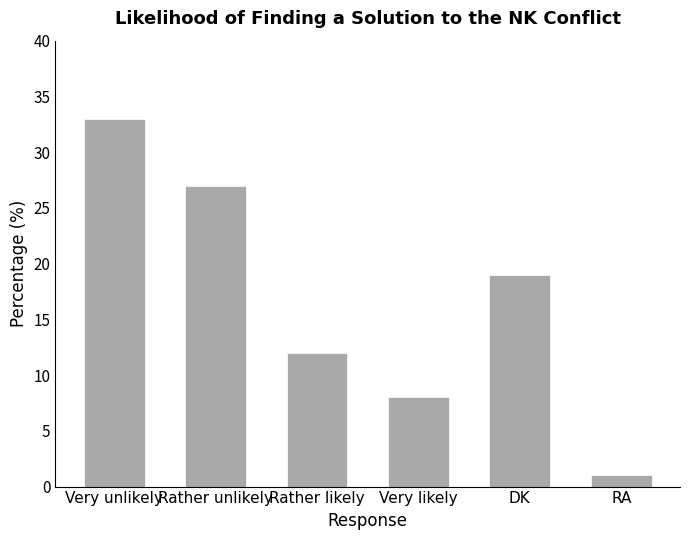

Does the chart contain any negative values?

No